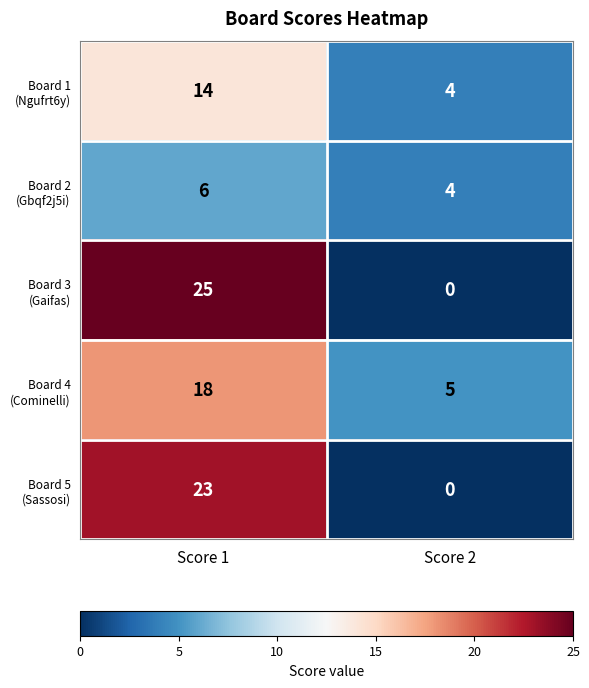

What is the spread (max minus min) of values at Score 1?

19